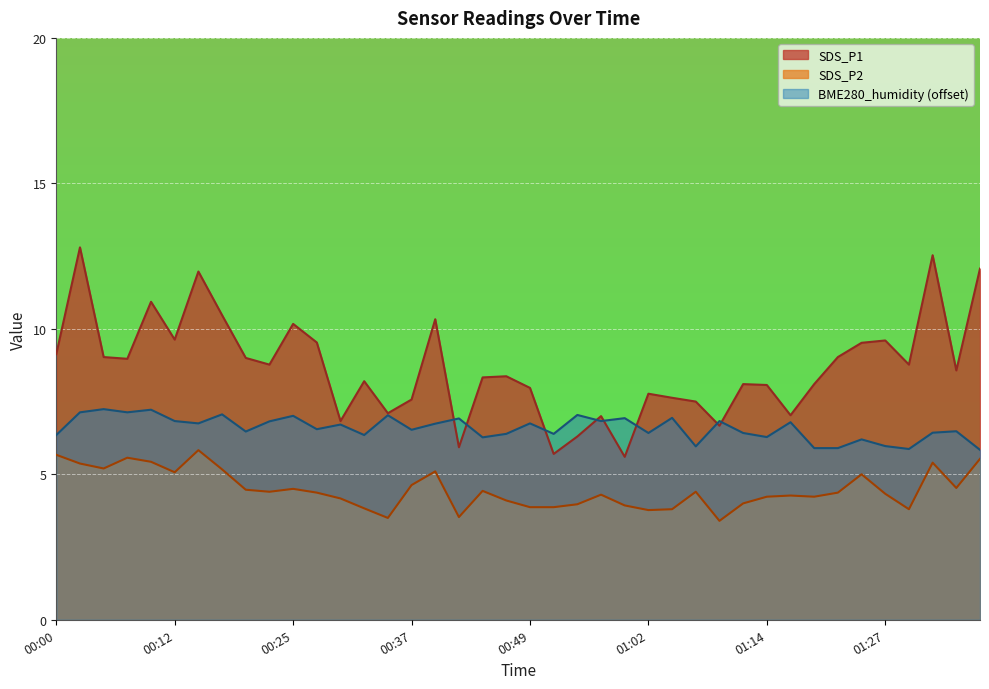

How many interior local valleys does the SDS_P2 series have?

10